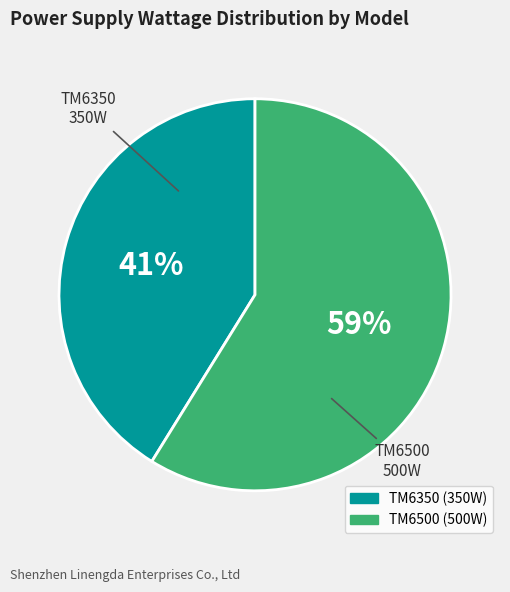

Does any single category account for the majority?

Yes